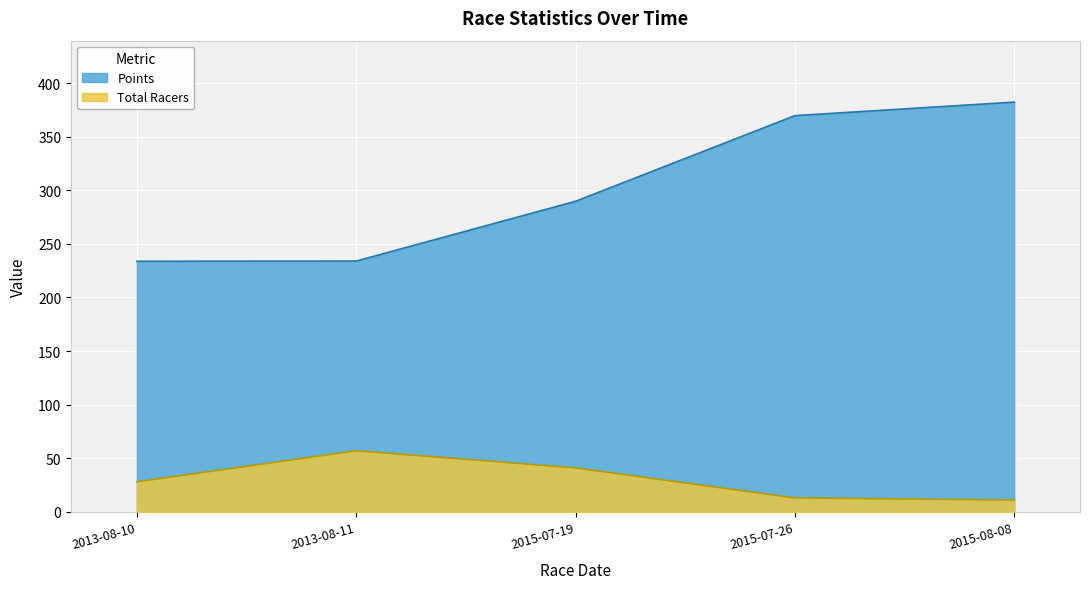

What is the minimum value shown in the chart?

11.0